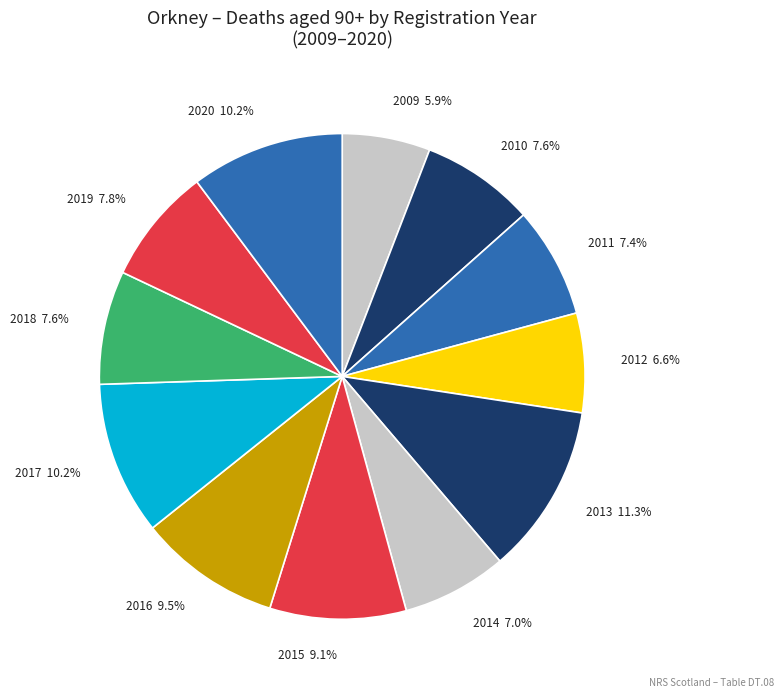

To the nearest percent, what is the difference between the largest and smallest slice percentages?

5%